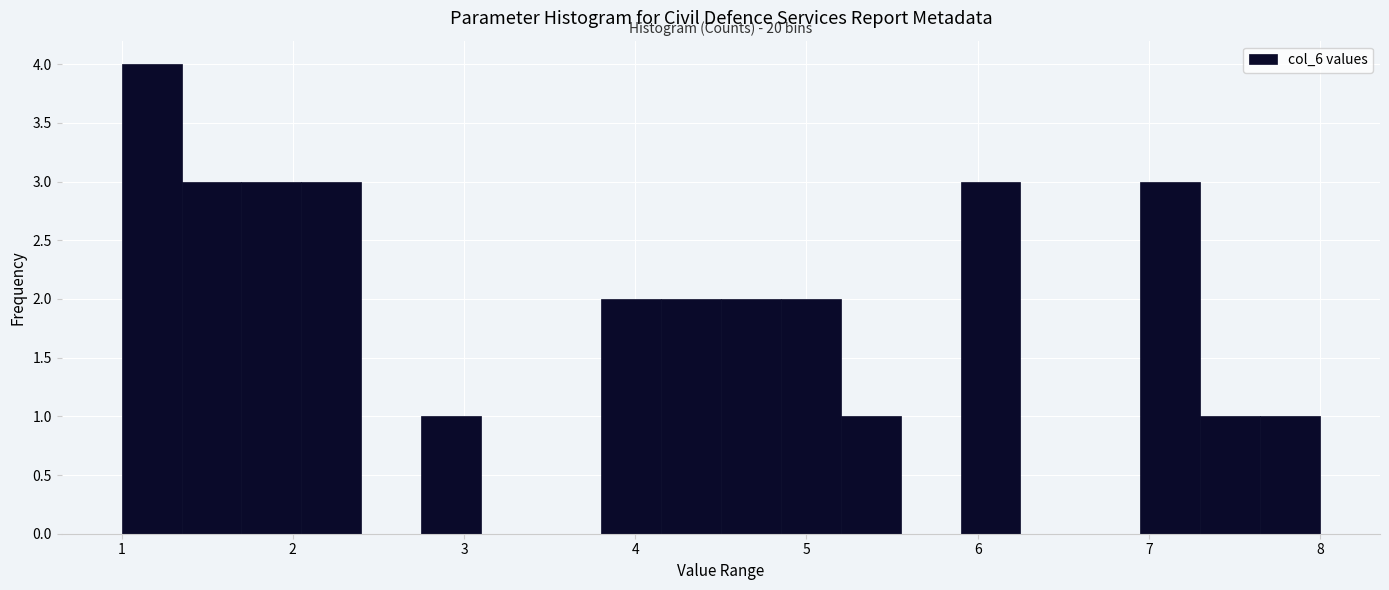

Read against the x-axis, roughly where is the centre of the tallest bar?

1.2